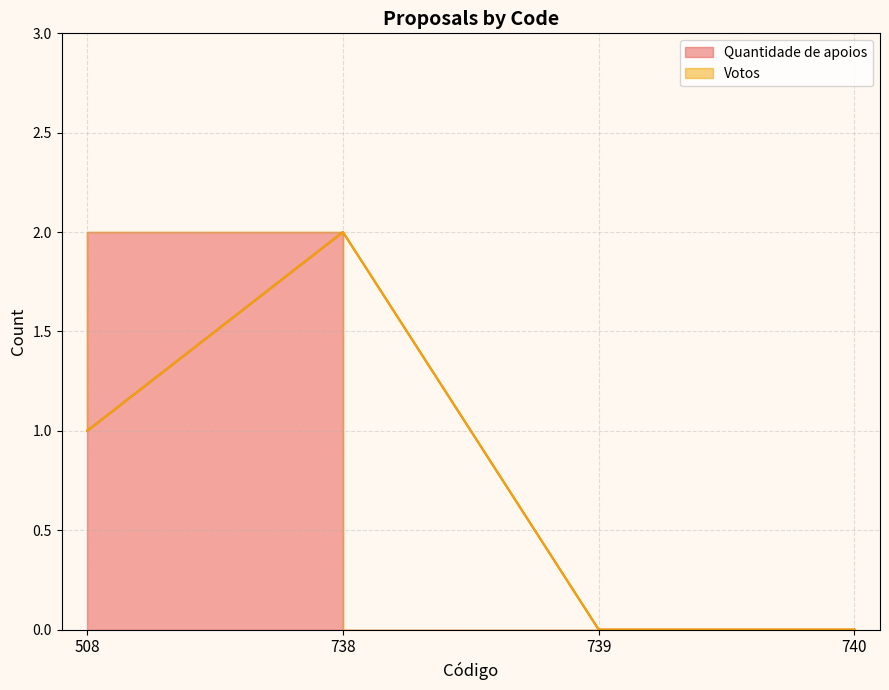

Is it true that the value at 738 is 2?

True